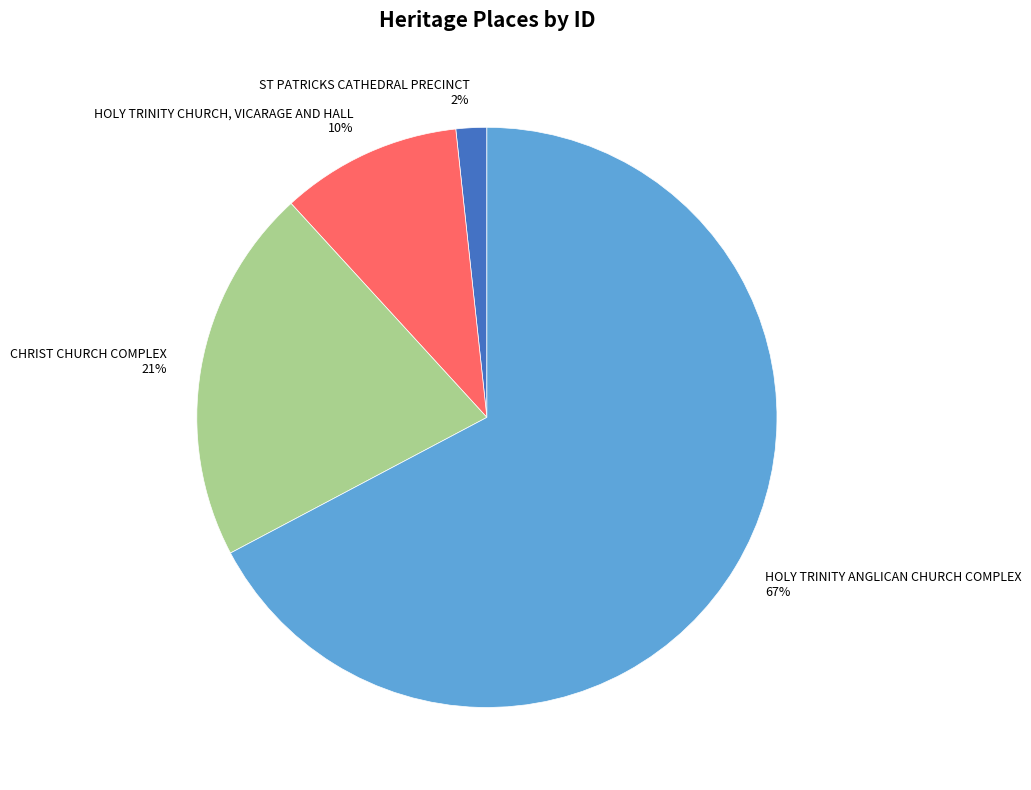

How many slices are in this pie chart?

4